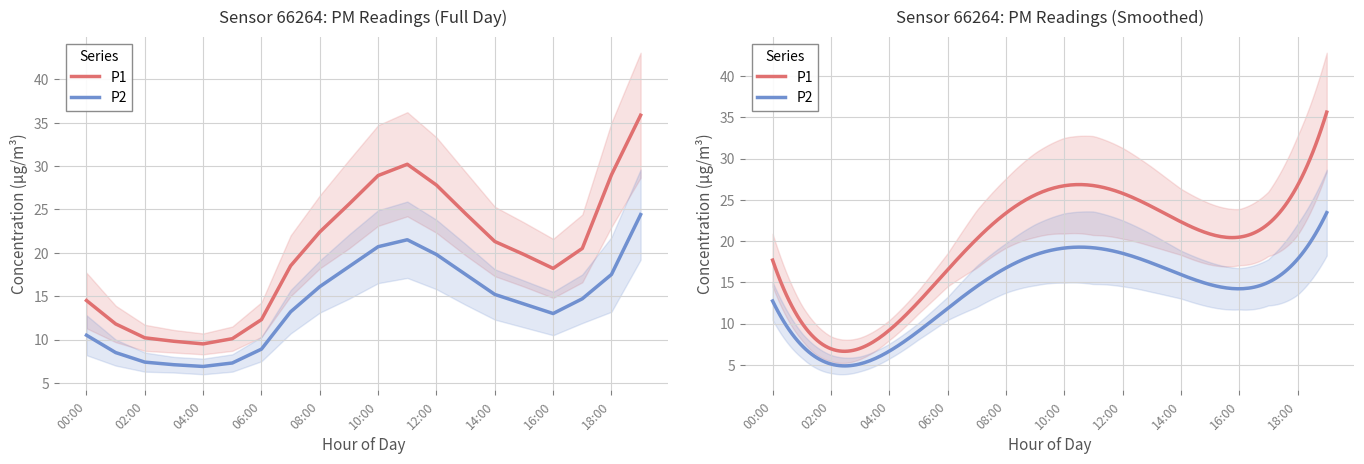

The value of P1 at 08:00 is 22.4. True or false?

True